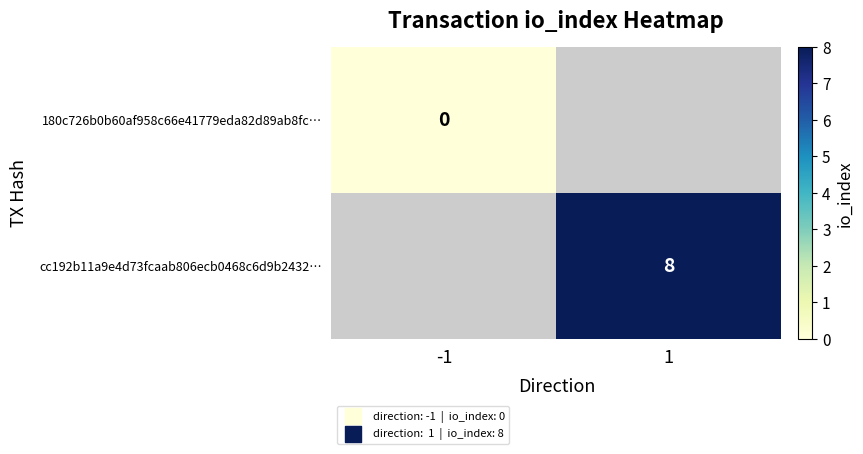

True or false: cc192b11a9e4d73fcaab806ecb0468c6d9b2432… has a value of 14 at 1.

False